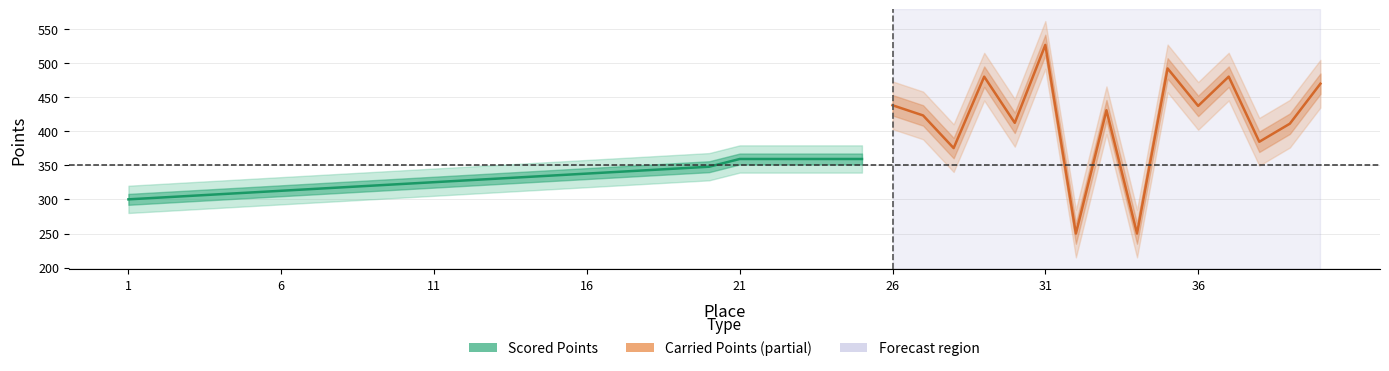

What is the spread (max minus min) of values at 38?

8.8